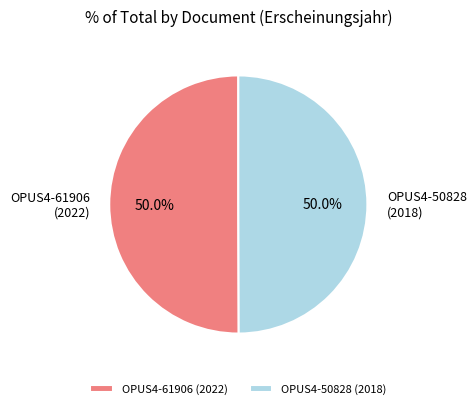

Is the sum of OPUS4-61906 and OPUS4-50828 greater than half?

Yes